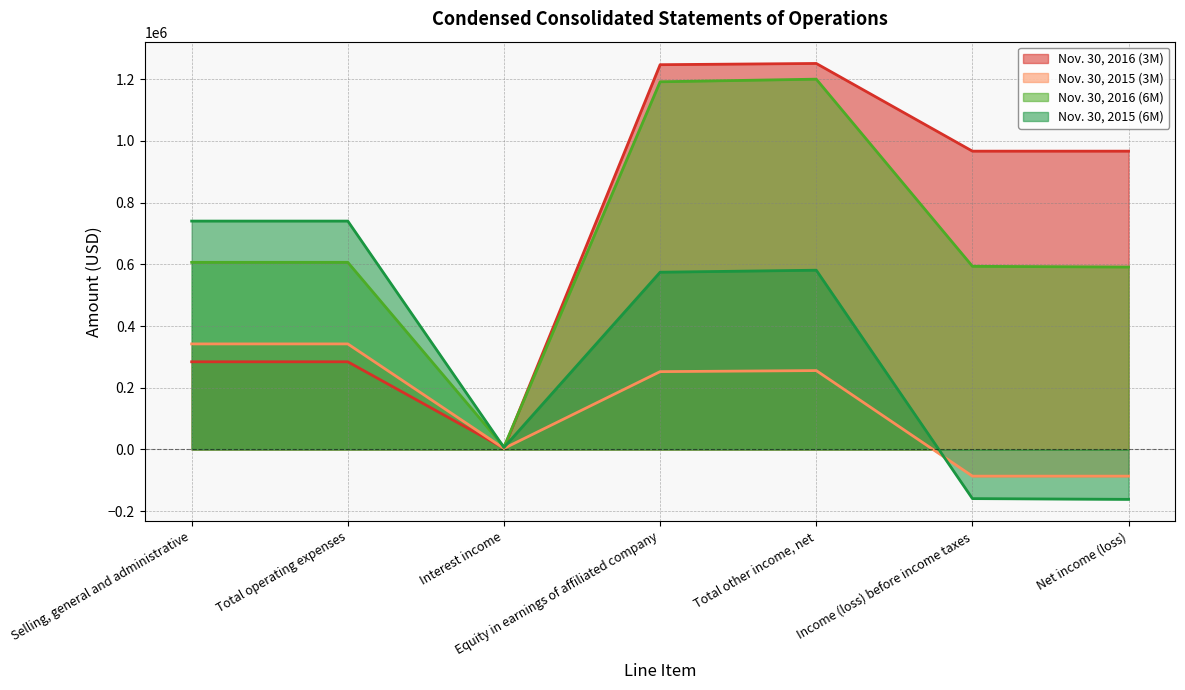

How many intersections are there between Nov. 30, 2016 (3M) and Nov. 30, 2015 (6M)?

1